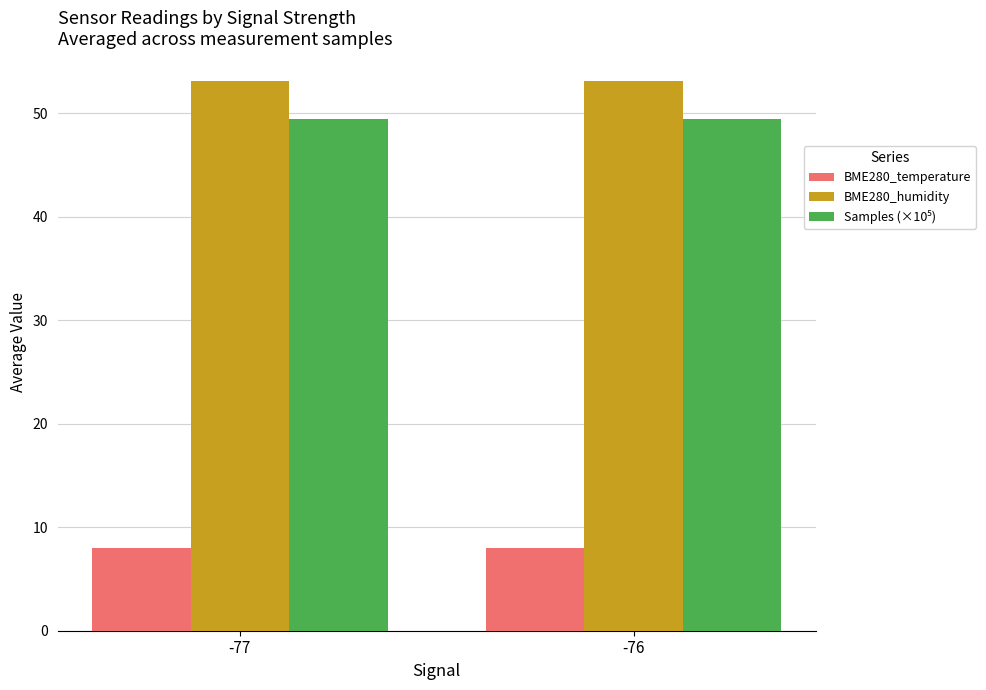

What value does the BME280_temperature series have at -77?

8.0